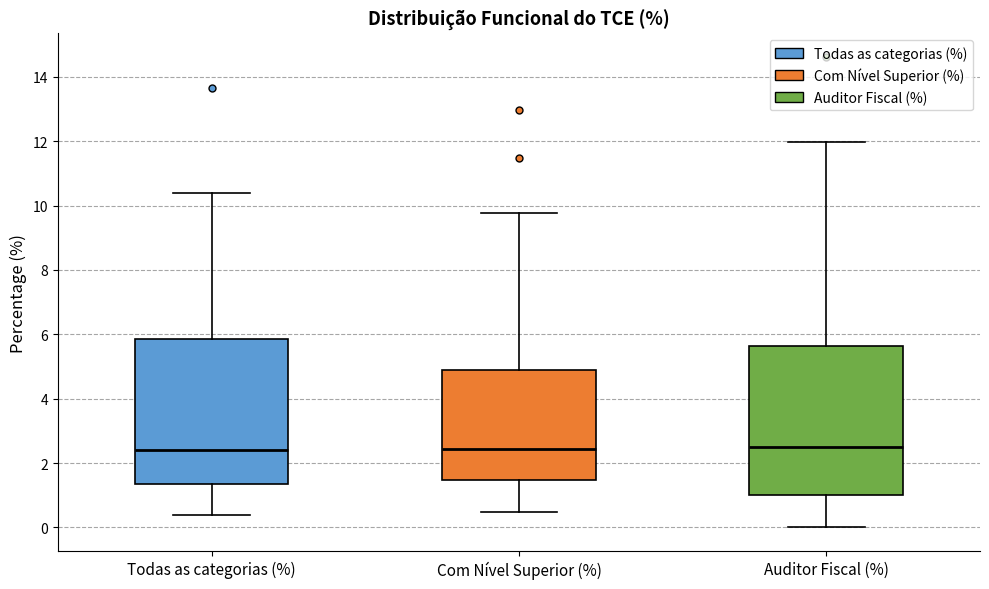

Where is the upper edge of the box for Auditor Fiscal (%) on the y-axis? The values are not printed on the chart, so give them approximately, as read against the axis.

5.6